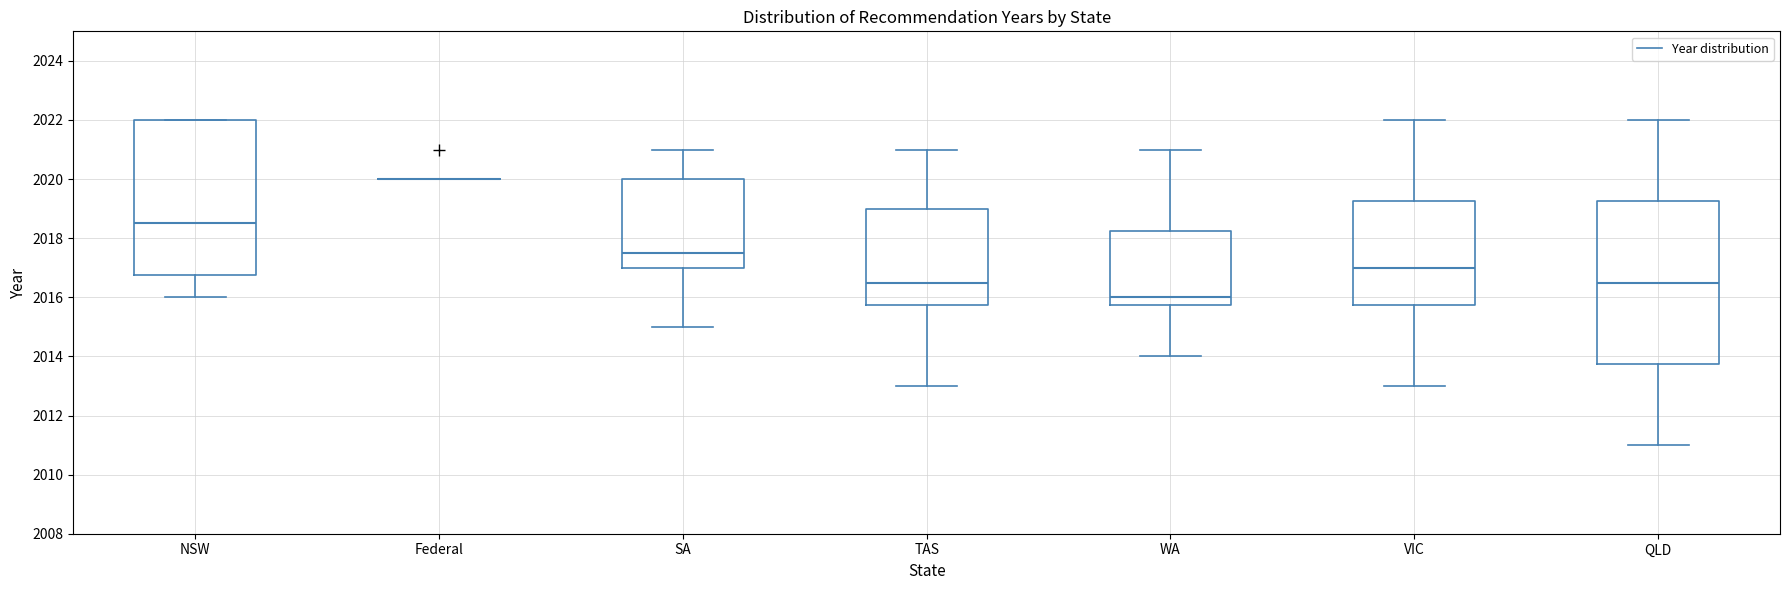

Reading left to right, transcribe this box plot: for each box, give where its median line is, the range the box spans, and where its two whiskers end, as read against the y-axis. The values are not printed on the chart, so give them approximately, as read against the axis.

NSW: median 2018.6, box 2016.8 to 2022.0, whiskers 2016.0 to 2022.0
Federal: box collapsed to a line at 2020.0, whiskers 2020.0 to 2020.0
SA: median 2017.6, box 2017.0 to 2020.0, whiskers 2015.0 to 2021.0
TAS: median 2016.6, box 2015.8 to 2019.0, whiskers 2013.0 to 2021.0
WA: median 2016.0, box 2015.8 to 2018.2, whiskers 2014.0 to 2021.0
VIC: median 2017.0, box 2015.8 to 2019.2, whiskers 2013.0 to 2022.0
QLD: median 2016.6, box 2013.8 to 2019.2, whiskers 2011.0 to 2022.0